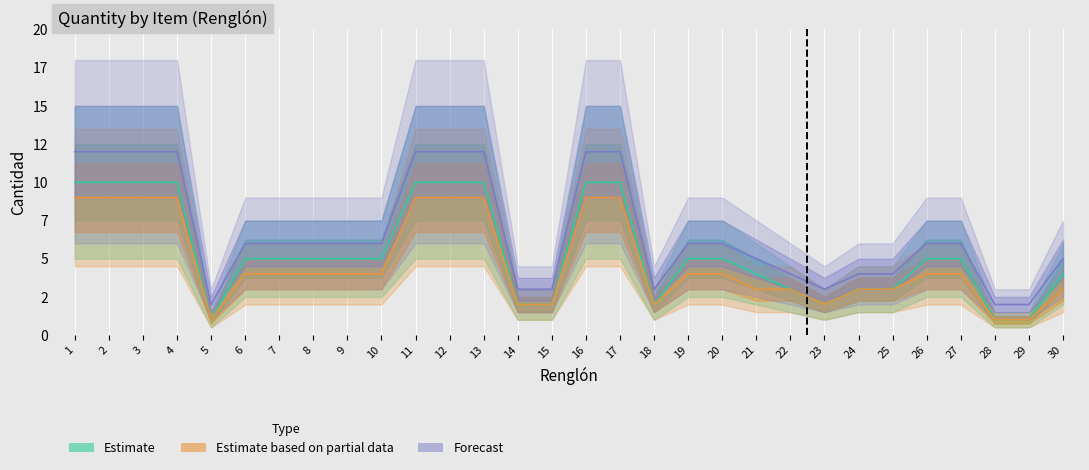

List the labels in order of Estimate based on partial data value, smallest first.

5, 28, 29, 14, 15, 18, 23, 21, 22, 24, 25, 30, 6, 7, 8, 9, 10, 19, 20, 26, 27, 1, 2, 3, 4, 11, 12, 13, 16, 17